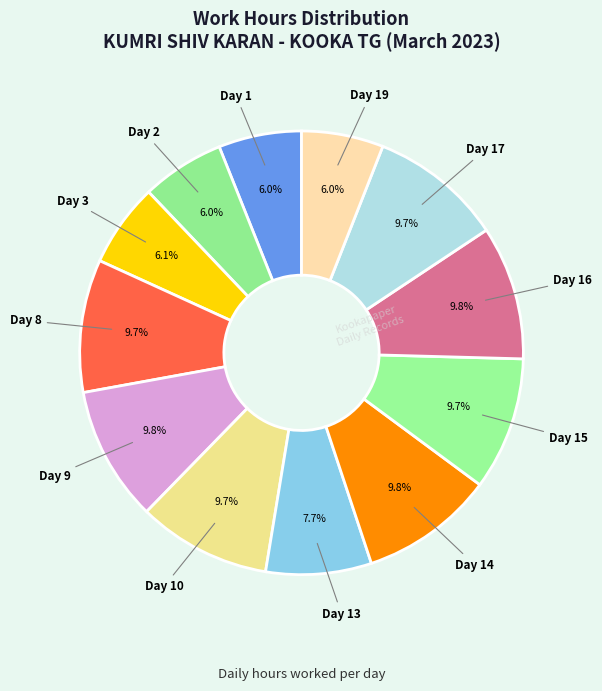

Count the number of slices in the pie.

12